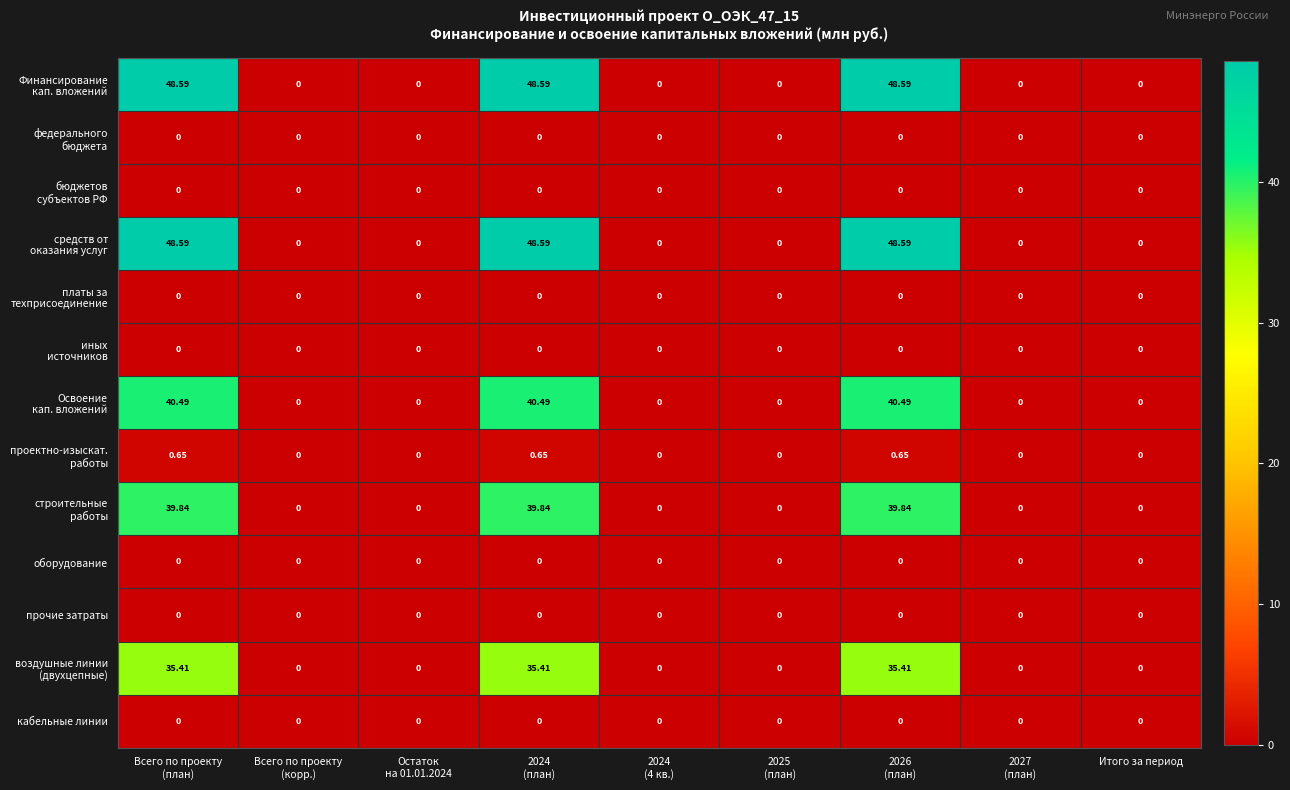

At how many categories does at least one series exceed 37?

3